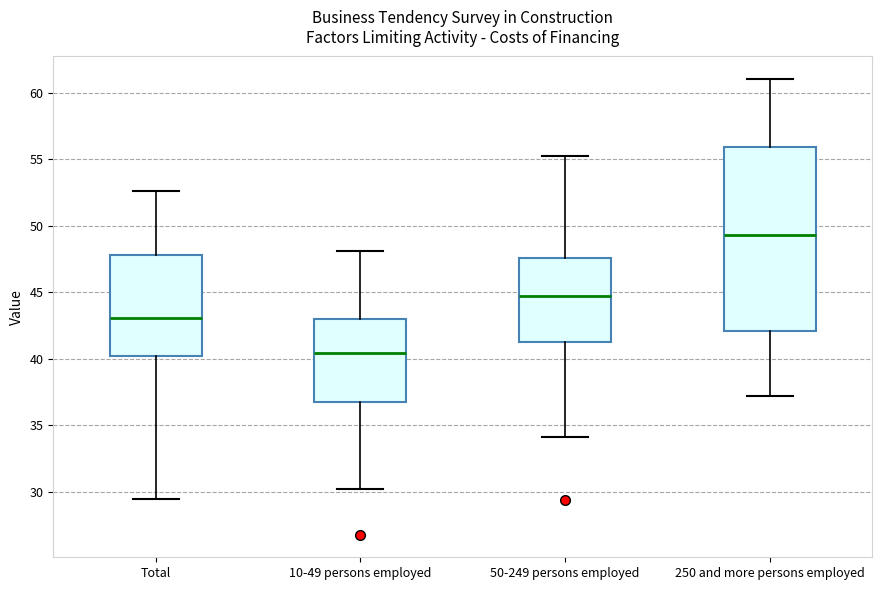

Where is the lower edge of the box for 250 and more persons employed on the y-axis? The values are not printed on the chart, so give them approximately, as read against the axis.

42.0